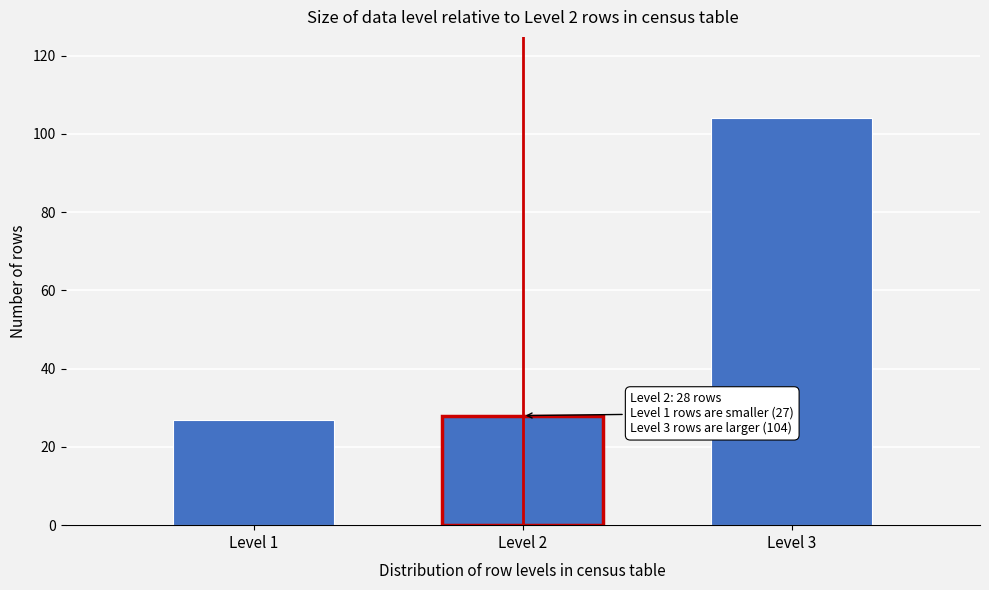

Reading left to right, transcribe all the data shown in this chart.

27	28	104